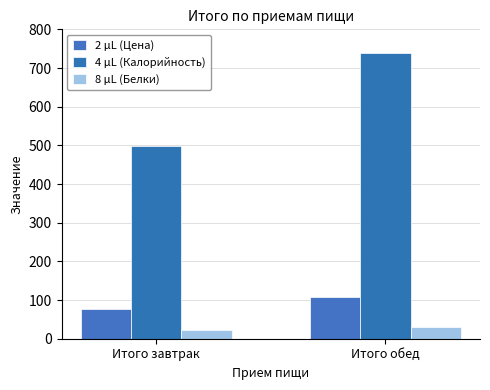

How many values in the 4 μL (Калорийность) series are below 739?

1